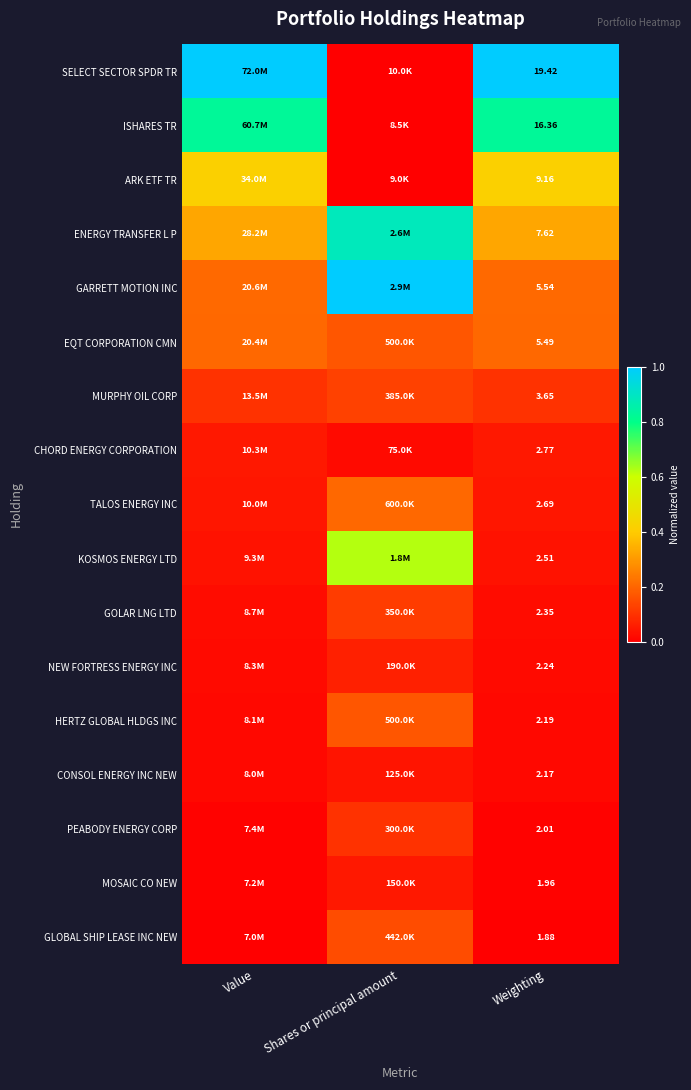

At Weighting, list the series in order from smallest to largest.

GLOBAL SHIP LEASE INC NEW, MOSAIC CO NEW, PEABODY ENERGY CORP, CONSOL ENERGY INC NEW, HERTZ GLOBAL HLDGS INC, NEW FORTRESS ENERGY INC, GOLAR LNG LTD, KOSMOS ENERGY LTD, TALOS ENERGY INC, CHORD ENERGY CORPORATION, MURPHY OIL CORP, EQT CORPORATION CMN, GARRETT MOTION INC, ENERGY TRANSFER L P, ARK ETF TR, ISHARES TR, SELECT SECTOR SPDR TR